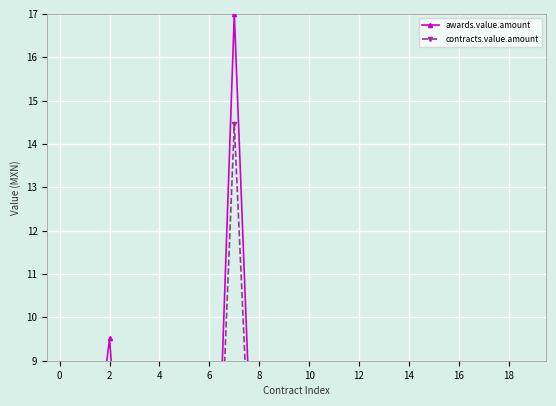

At 6, list the series in order from smallest to largest.

contracts.value.amount, awards.value.amount